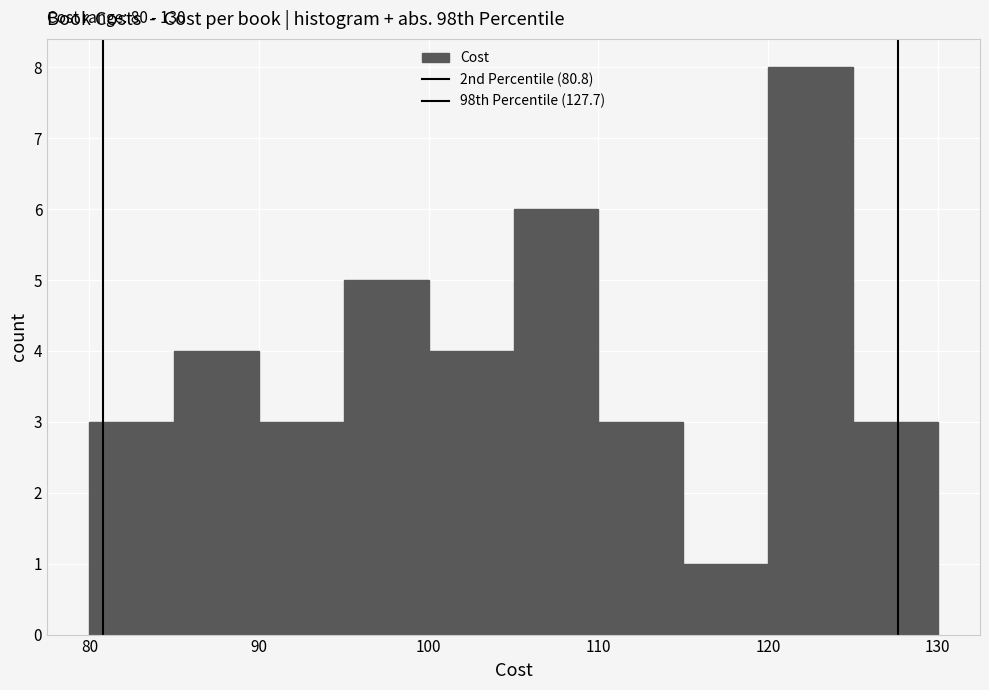

Over which range of the x-axis is the bar tallest?

120 to 125